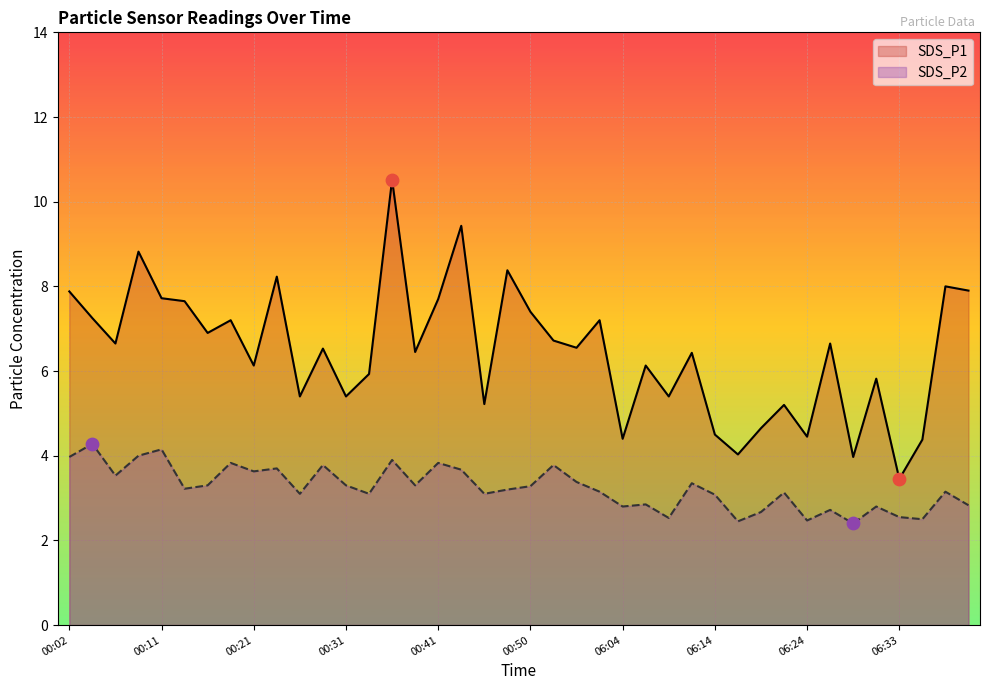

At which category is the sum across all series the highest?

00:36